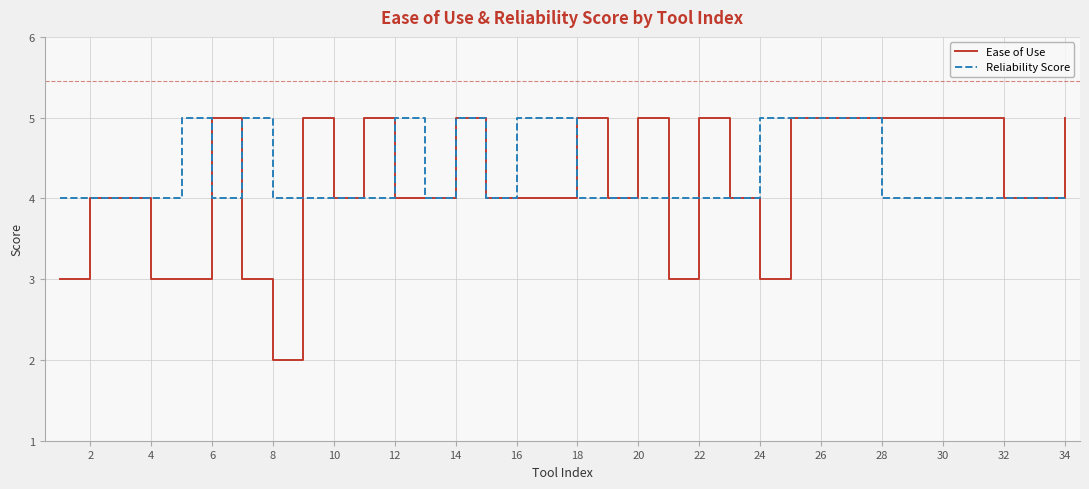

Which series has the widest spread of values?

Ease of Use